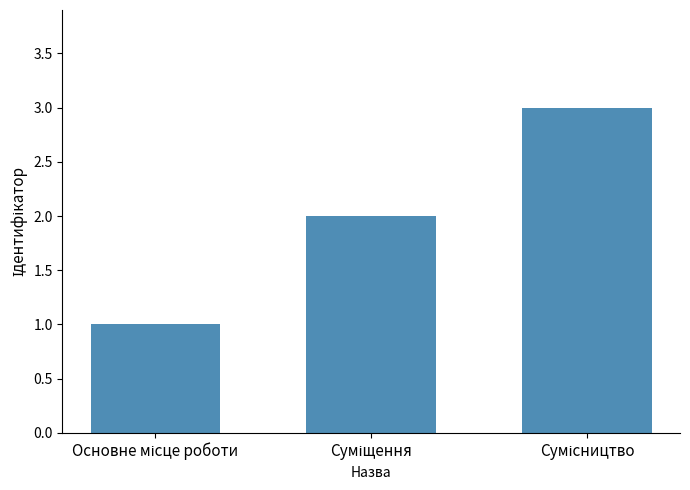

What is the smallest value displayed?

1